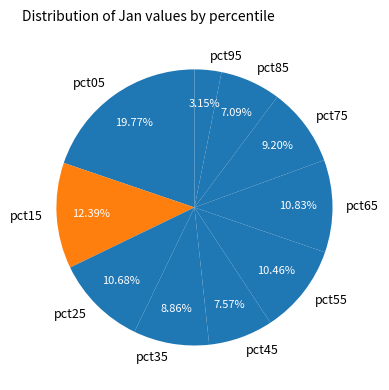

Between pct45 and pct75, which is larger?

pct75